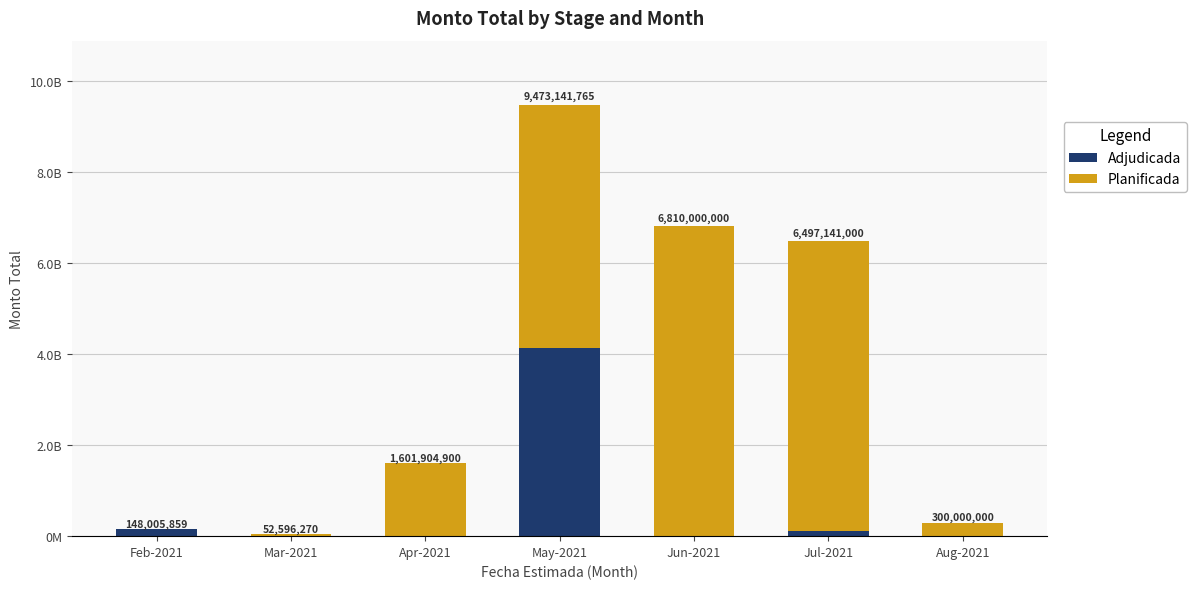

What is the difference between the second highest and minimum values in the Adjudicada series?

148005859